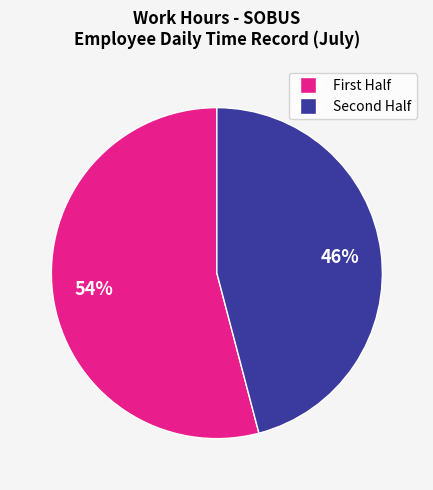

Does any single category account for the majority?

Yes